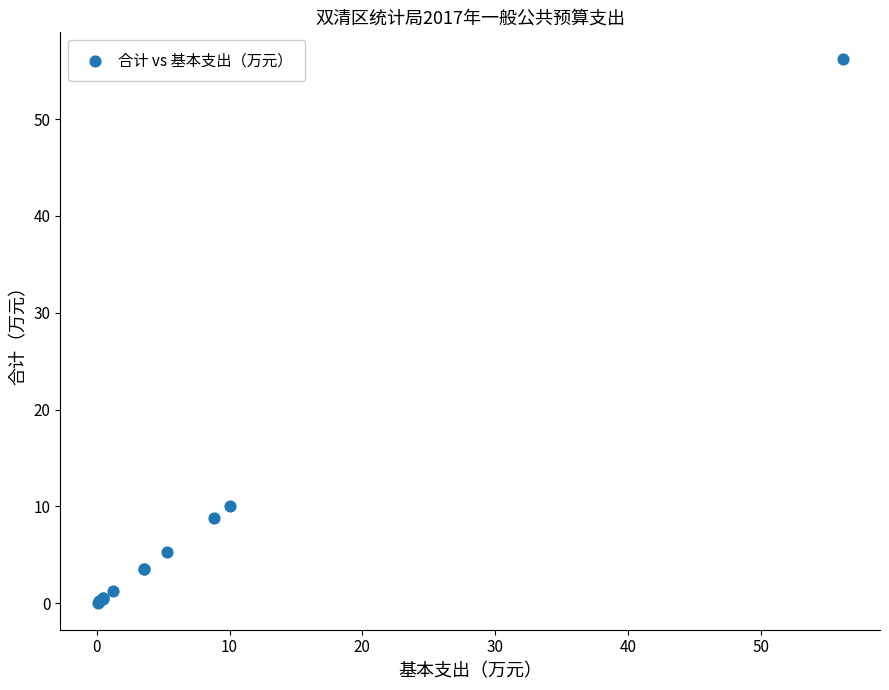

What Y value in the scatter plot is closest to 28?

10.0